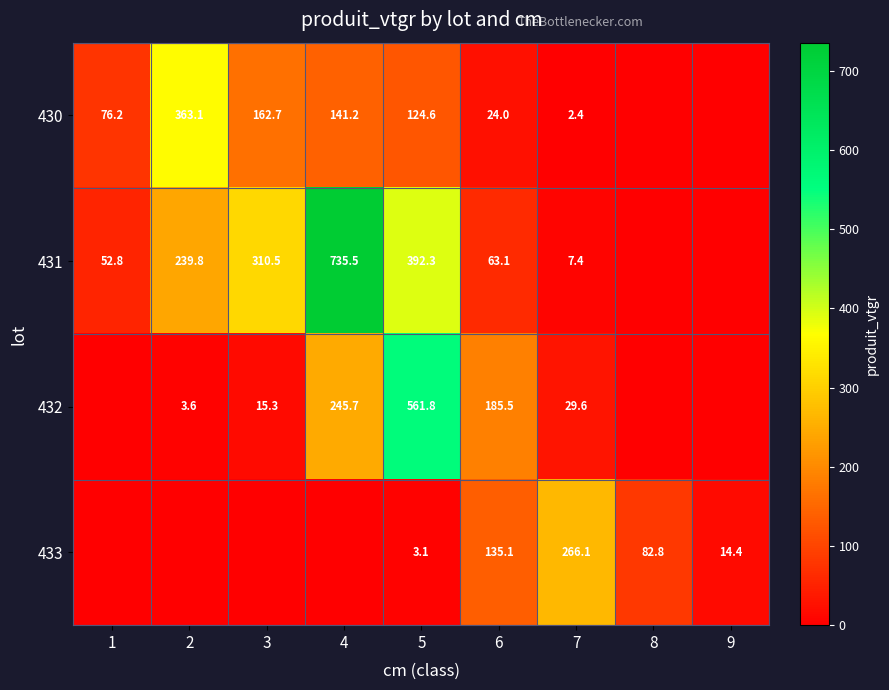

What is the spread (max minus min) of values at 5?

558.7